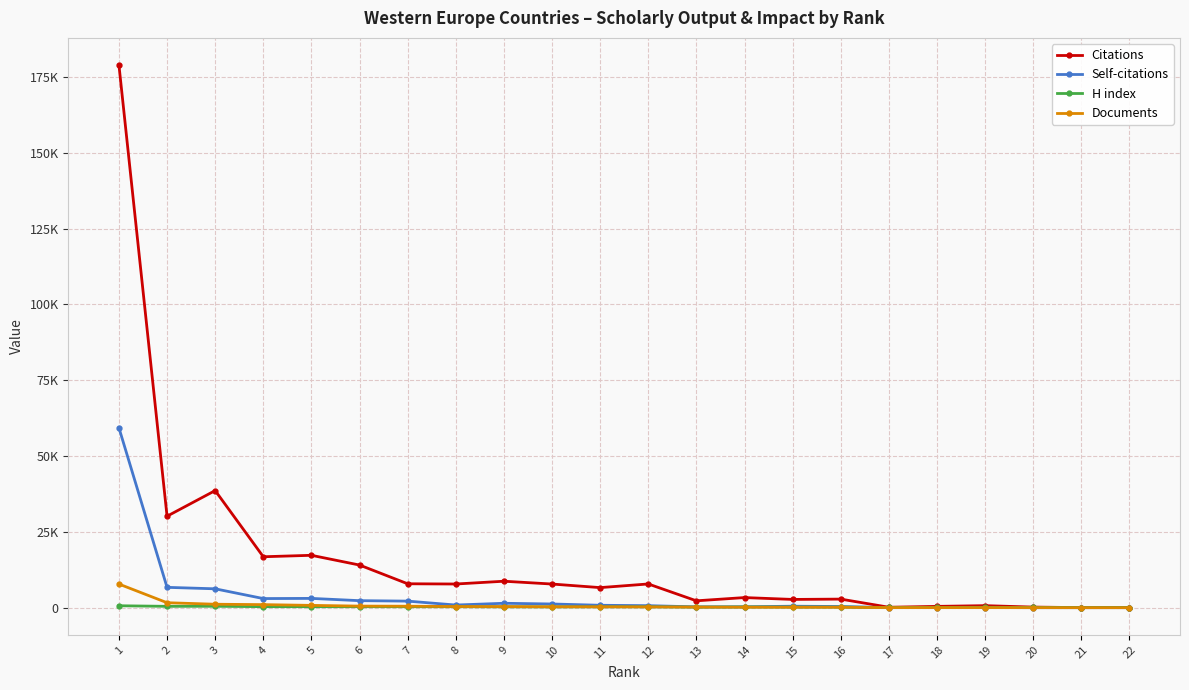

Where is the first local maximum for Self-citations?

5